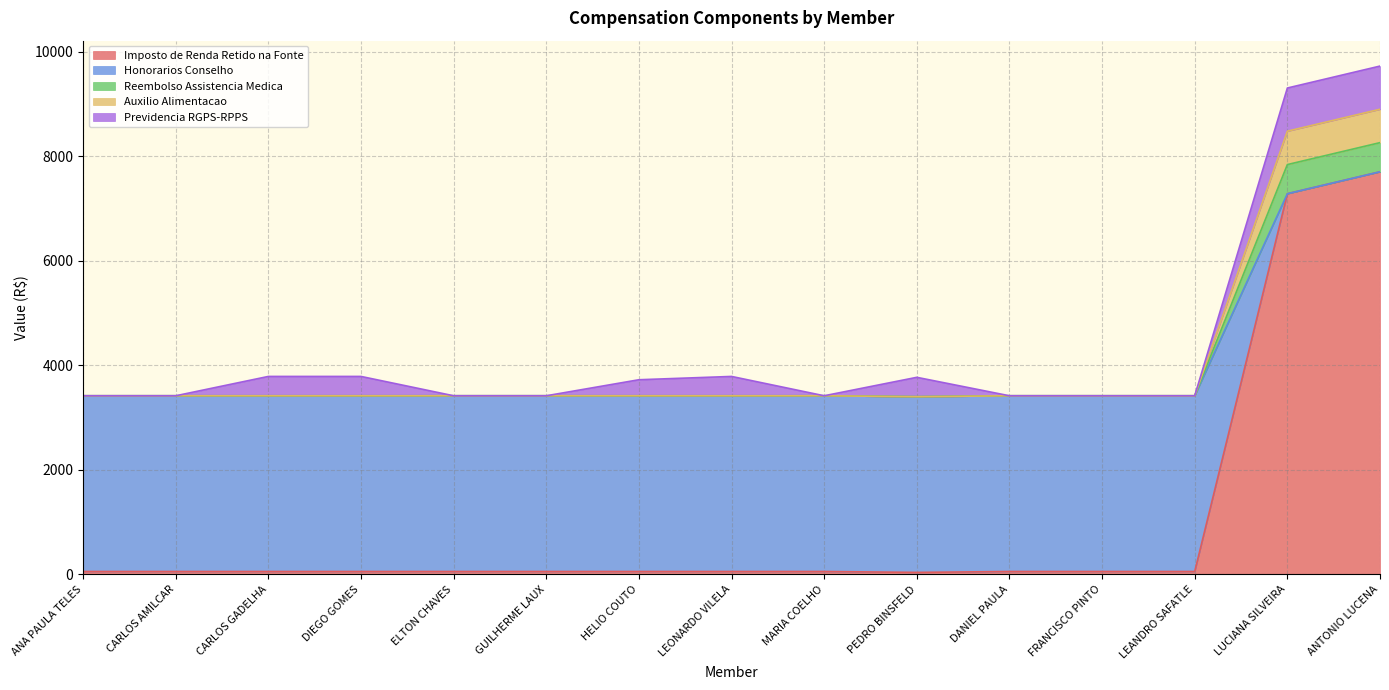

What position from the right is MARIA COELHO?

7